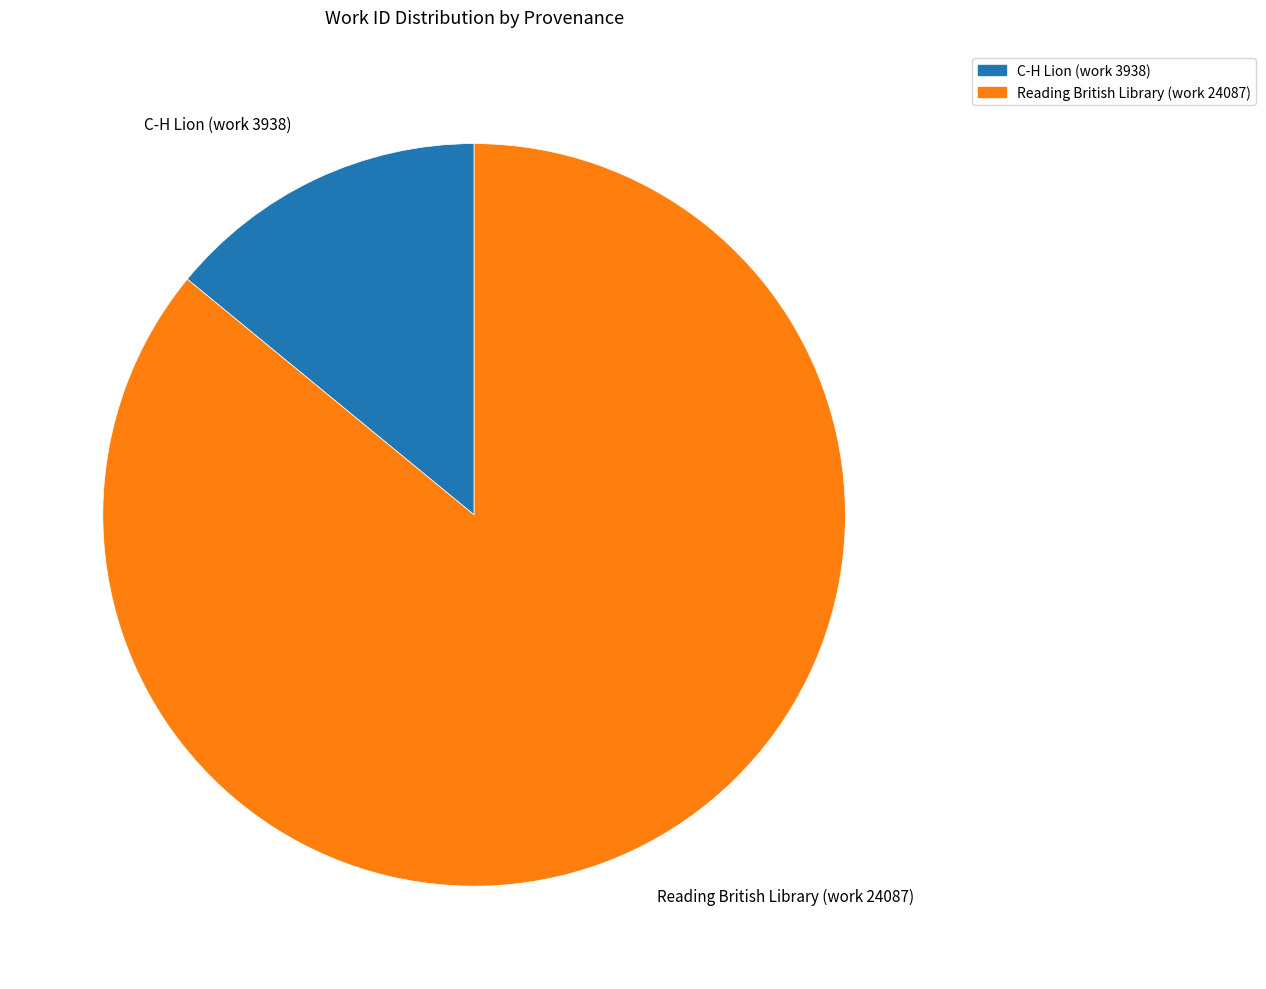

What is the largest slice in the pie chart?

Reading British Library (work 24087)